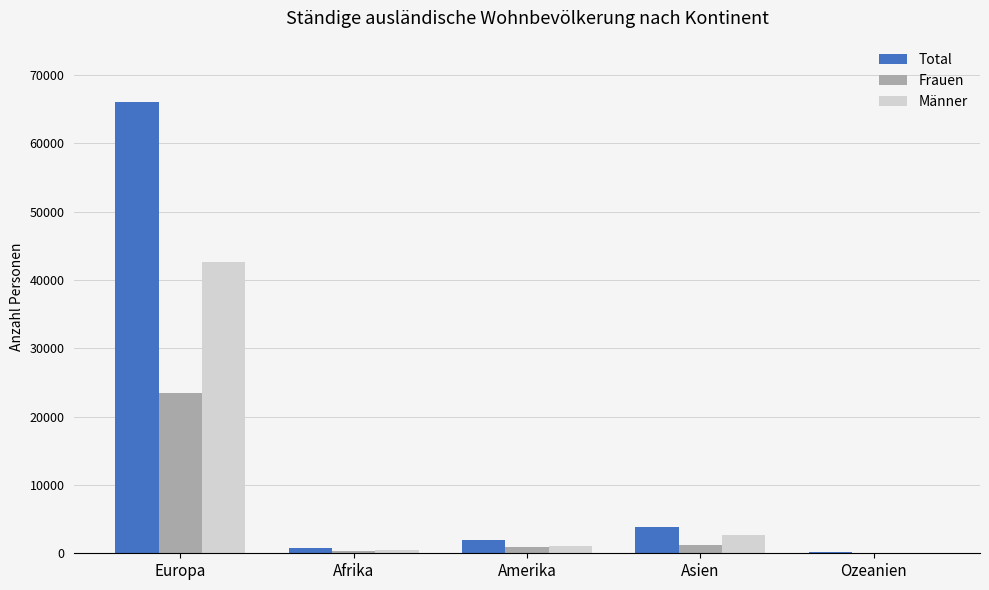

At which category is the sum across all series the highest?

Europa